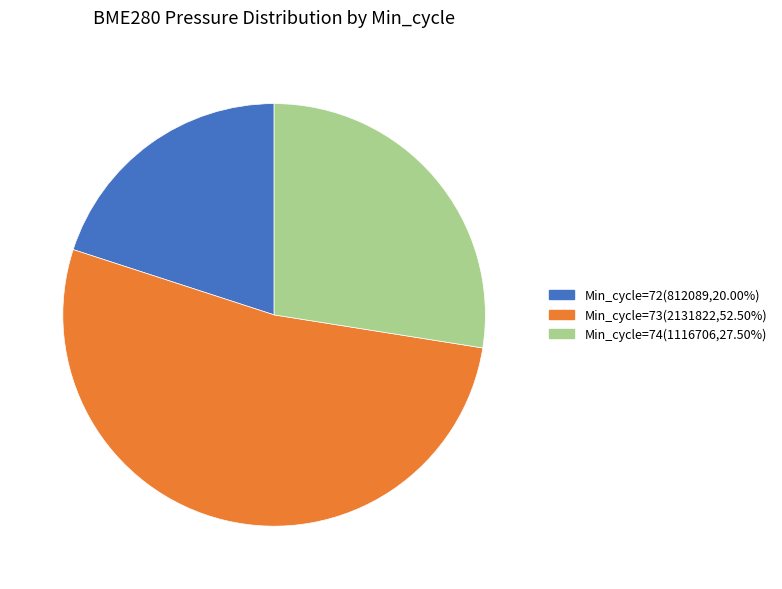

Does any single category account for the majority?

Yes